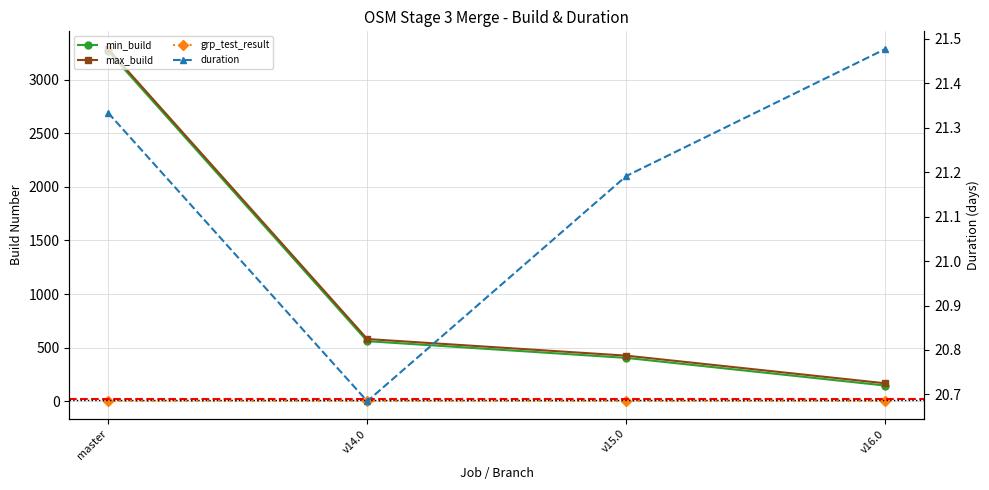

True or false: grp_test_result and min_build intersect in this chart.

False